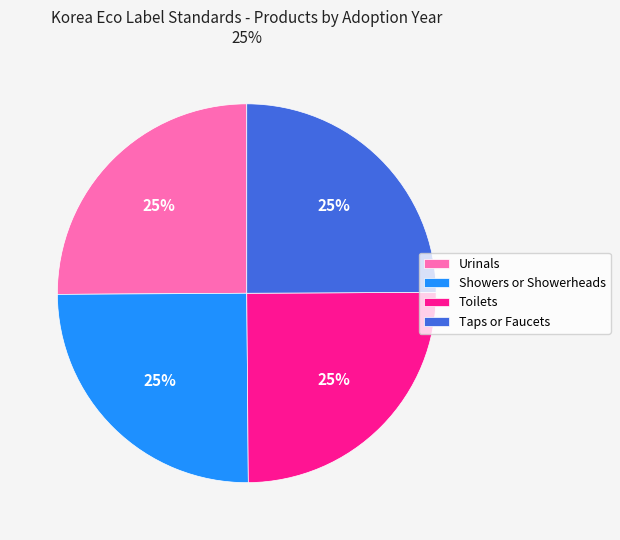

Approximately how many times larger is the value at Taps or Faucets compared to Toilets?

1.0